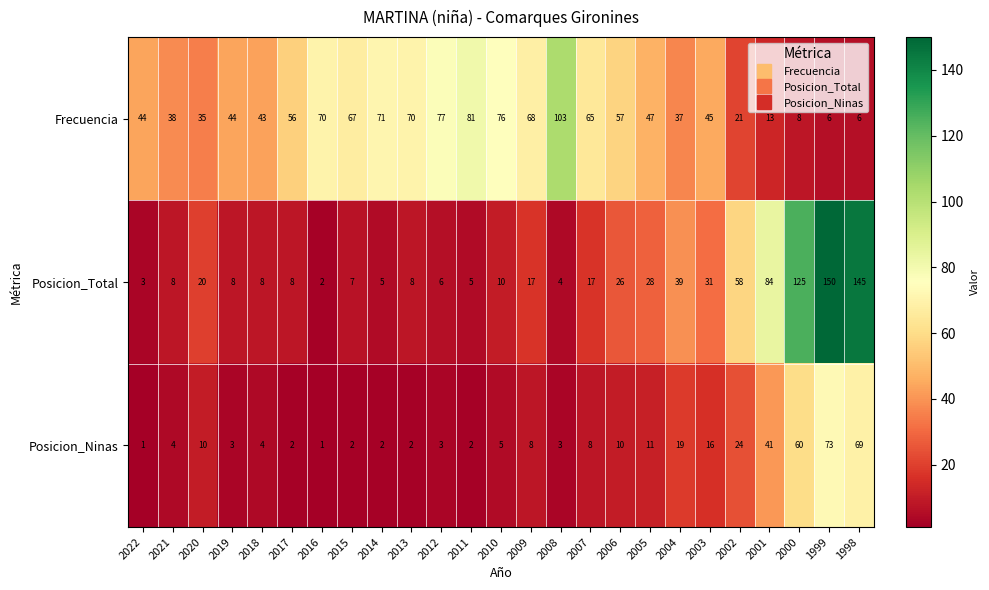

Rank the series by their average value, from highest to lowest.

Frecuencia, Posicion_Total, Posicion_Ninas